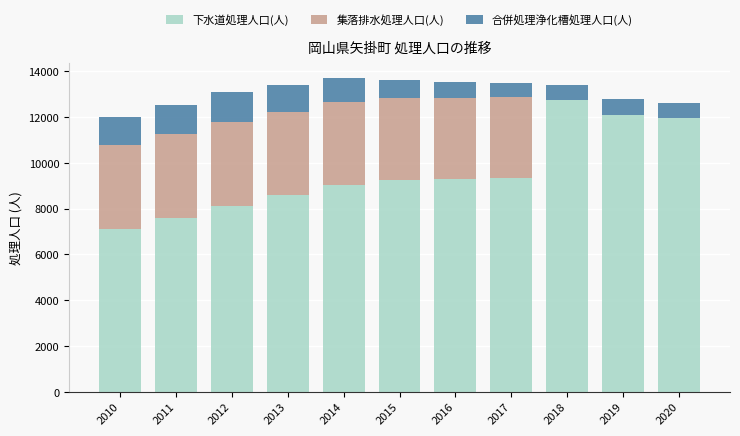

Is it true that 下水道処理人口(人) equals 12898 at 2011?

False